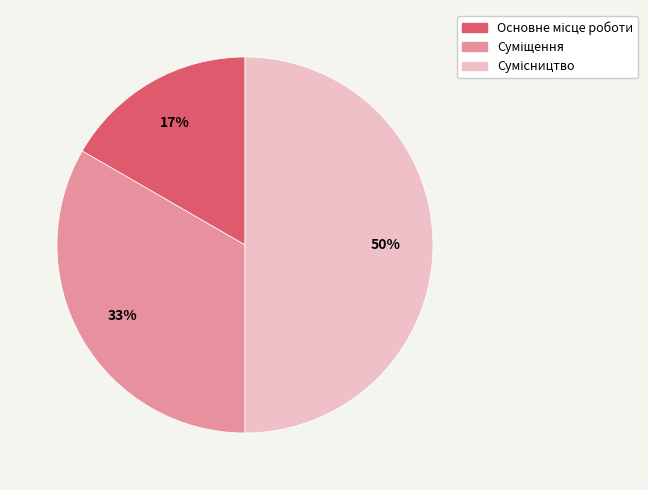

To the nearest percent, what is the average slice percentage?

33%